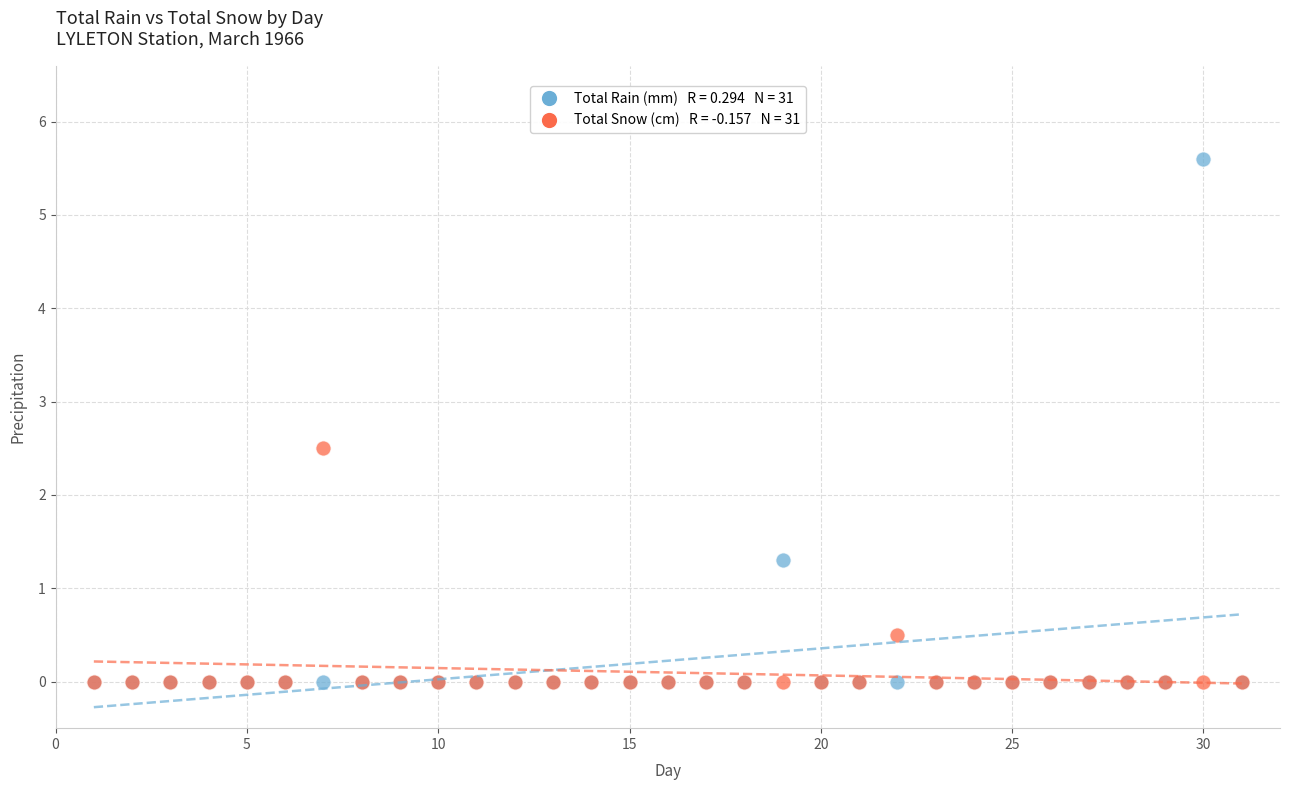

Across all series, what Y value is closest to 2?

2.5